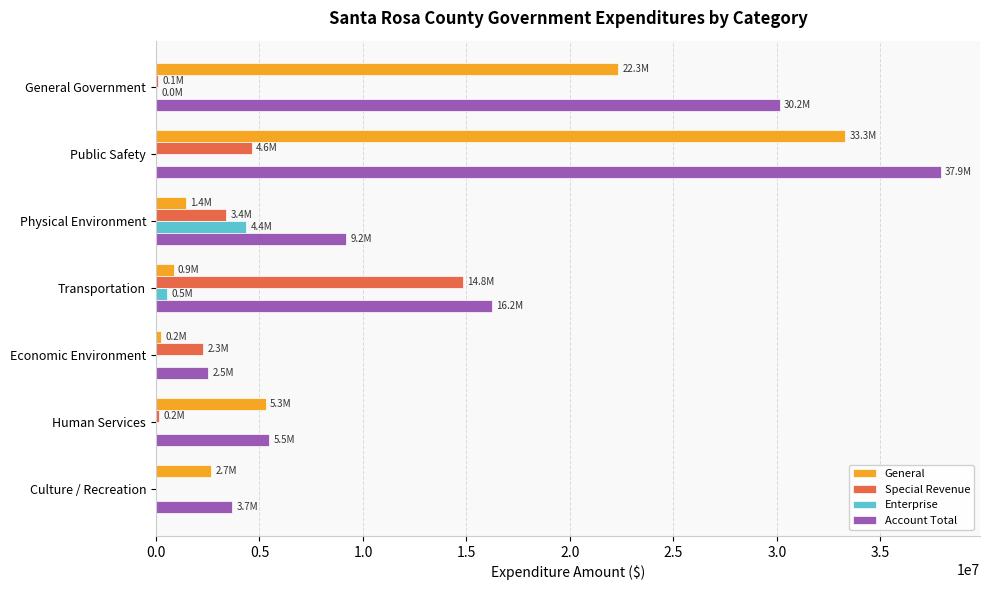

At which category is the sum across all series the highest?

Public Safety